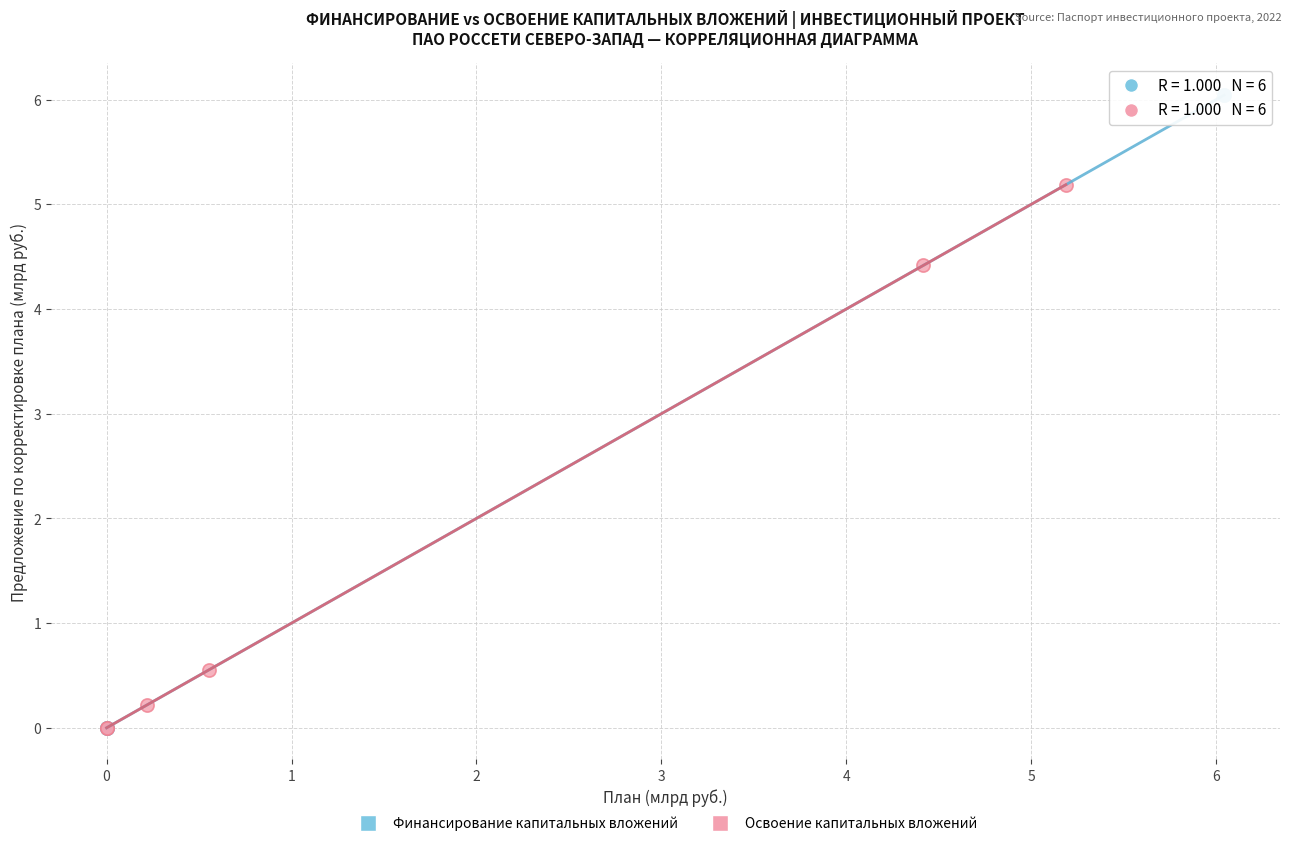

Which series reaches the maximum Y coordinate?

Финансирование капитальных вложений